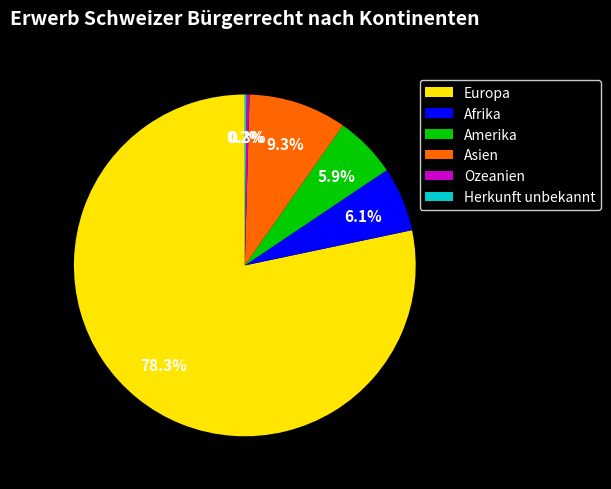

To the nearest percent, what is the average slice percentage?

17%